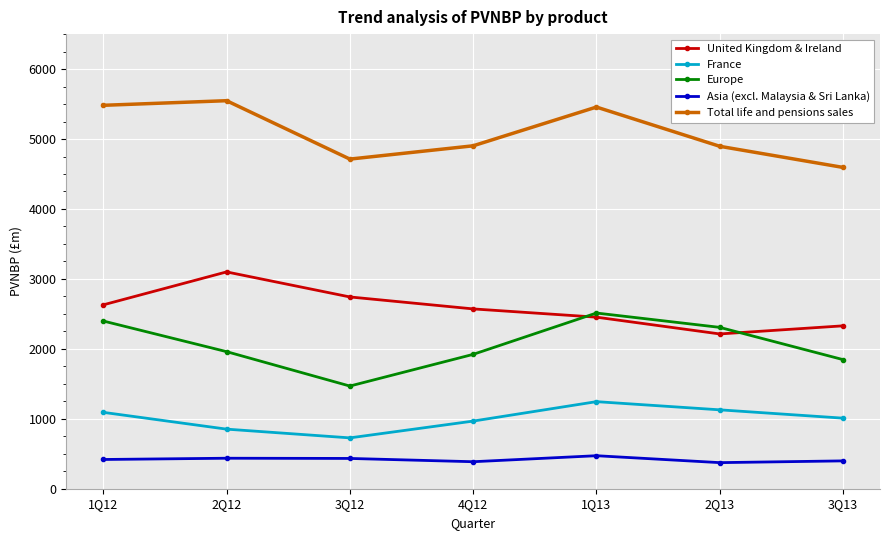

How many times do Europe and United Kingdom & Ireland cross each other?

2